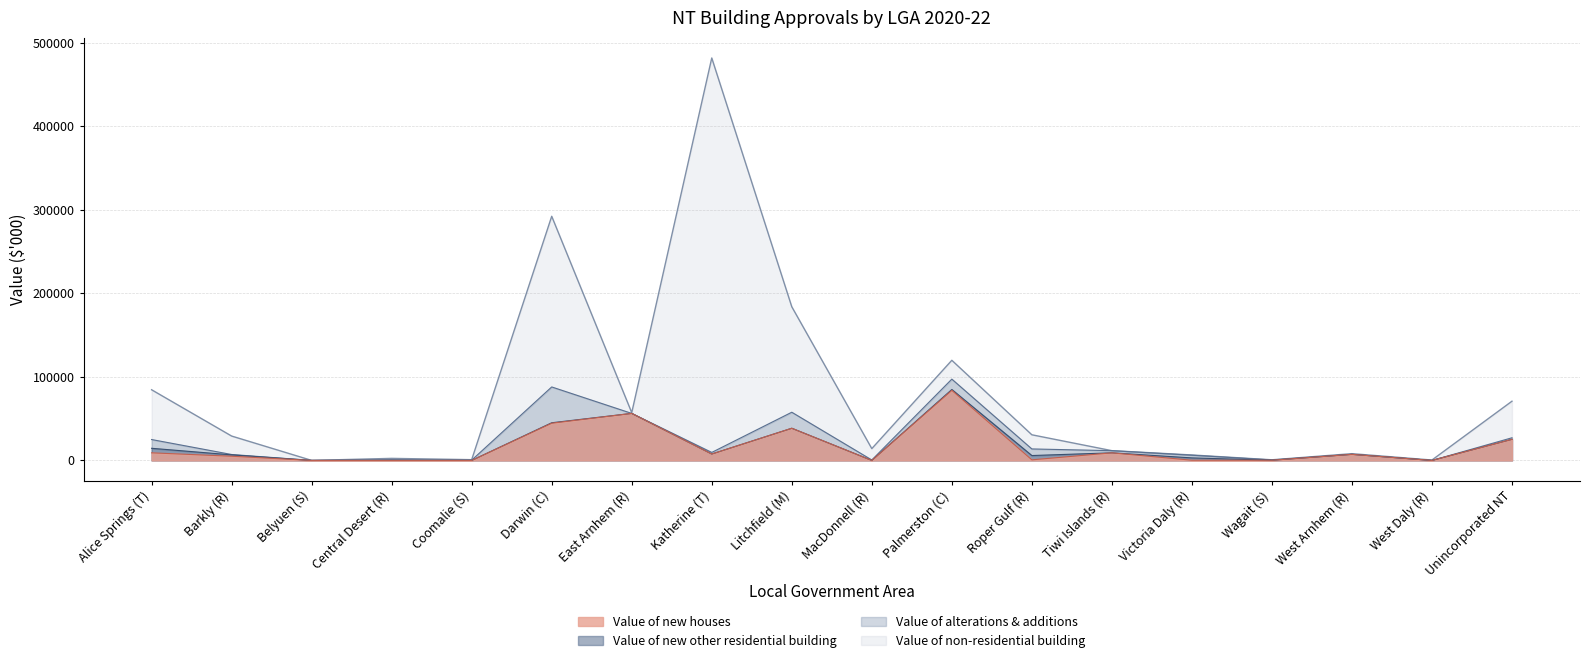

Is it true that Value of new other residential building equals 2640.1 at West Arnhem (R)?

False